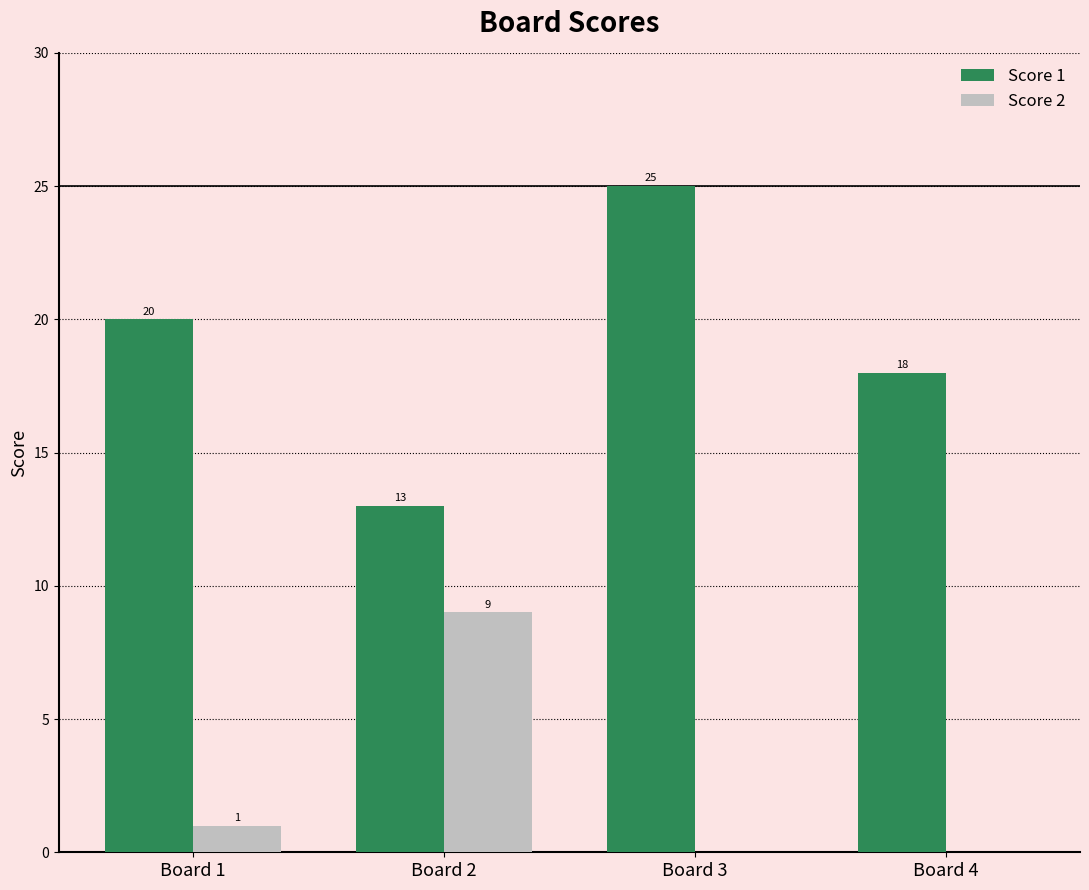

Reading left to right, what are all the values shown in this chart?

Score 1: Board 1=20	Board 2=13	Board 3=25	Board 4=18
Score 2: Board 1=1	Board 2=9	Board 3=0	Board 4=0